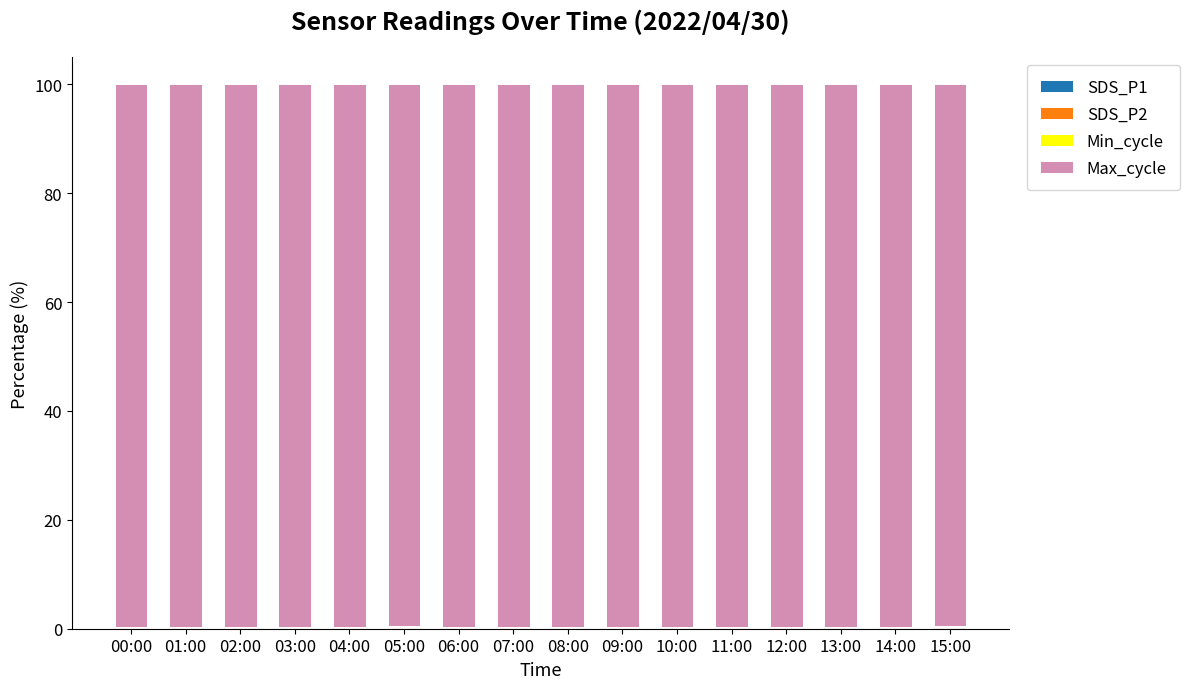

Does the chart contain stacked bars?

Yes